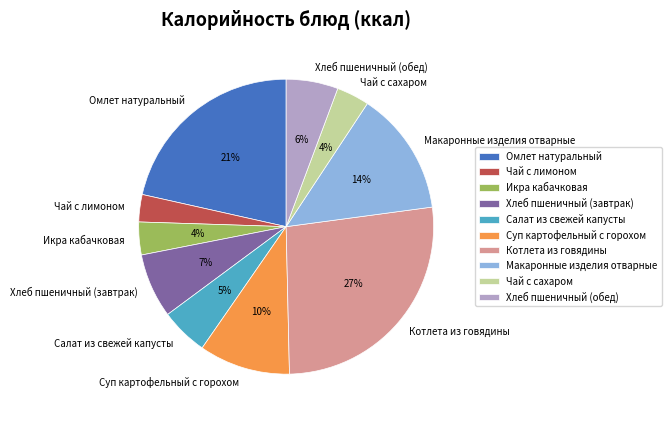

Is it true that Хлеб пшеничный (завтрак) is 7% of the pie?

True